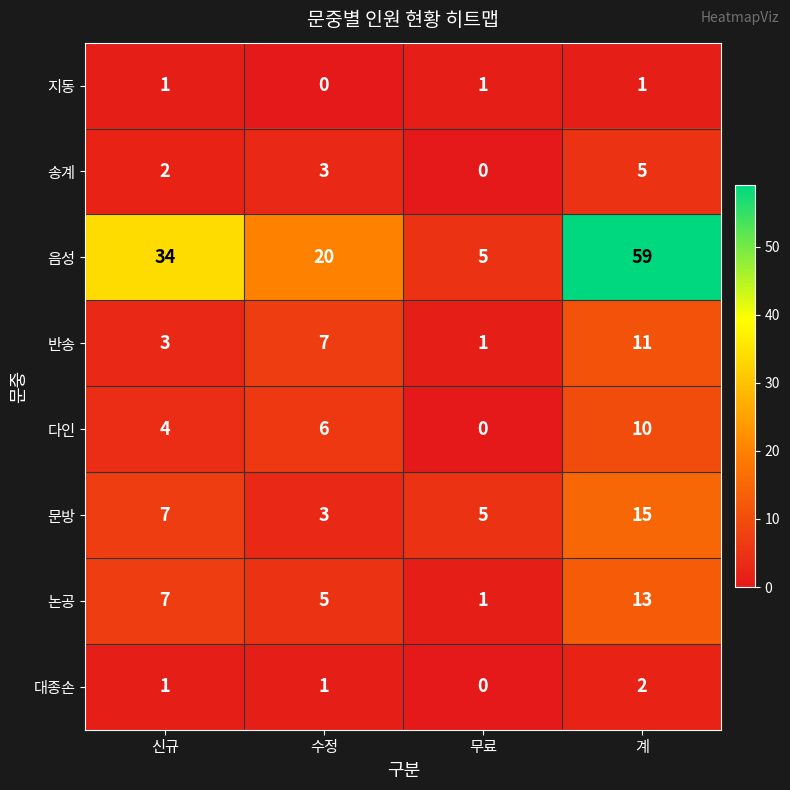

Count the number of data series in this chart.

8